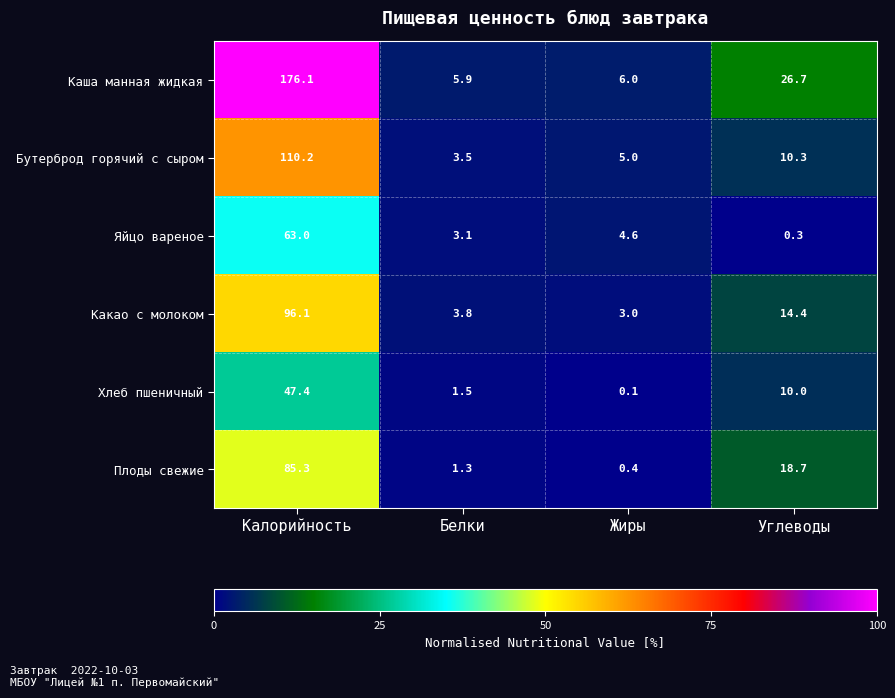

Is it true that Каша манная жидкая equals 312.6 at Калорийность?

False